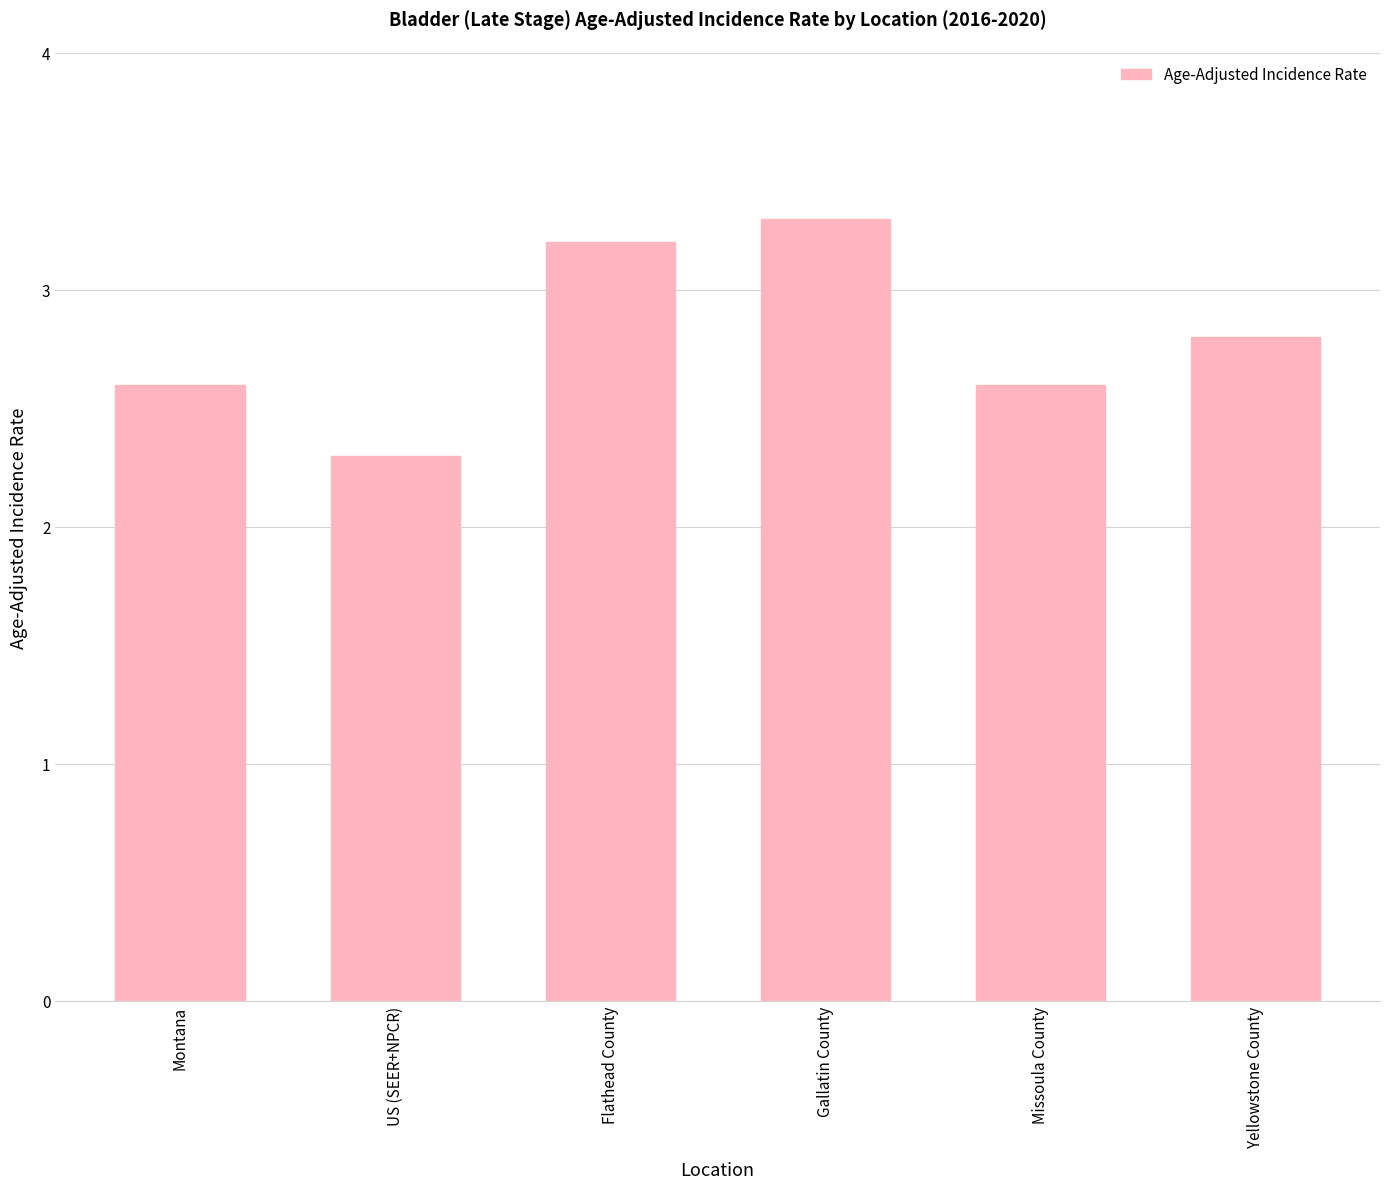

What is the average value?

2.8